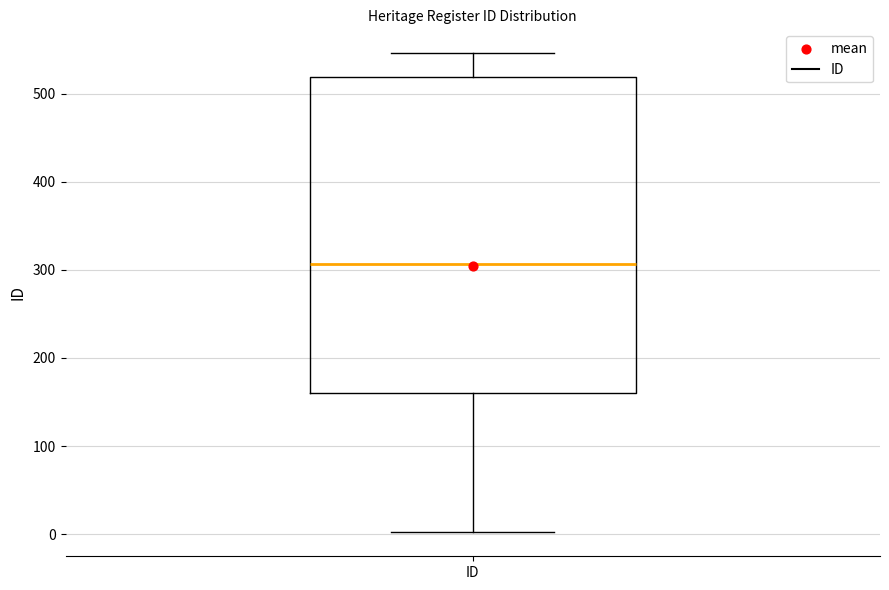

Read this box plot against the y-axis: the position of the median line, the range covered by the box, and the ends of both whiskers. The values are not printed on the chart, so give them approximately, as read against the axis.

median 310, box 160 to 520, whiskers 0 to 550